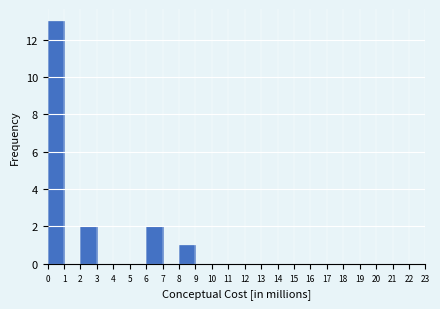

Over which range of the x-axis is the bar tallest?

0 to 1